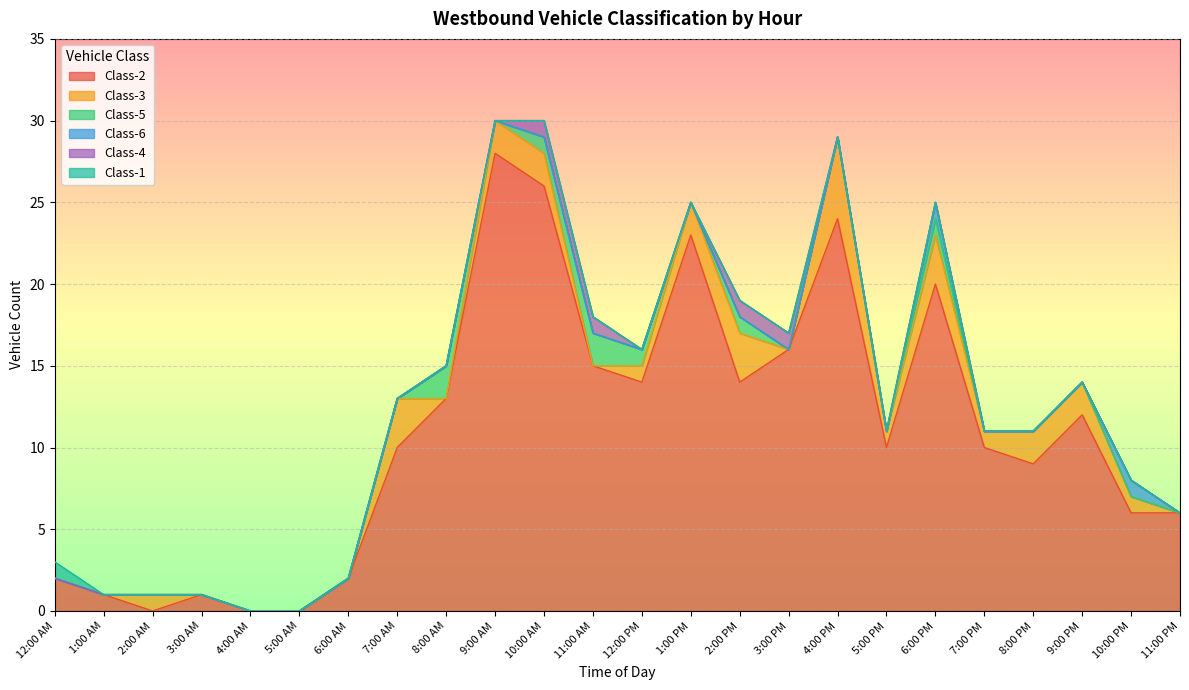

How many values in Class-4 are above zero?

4